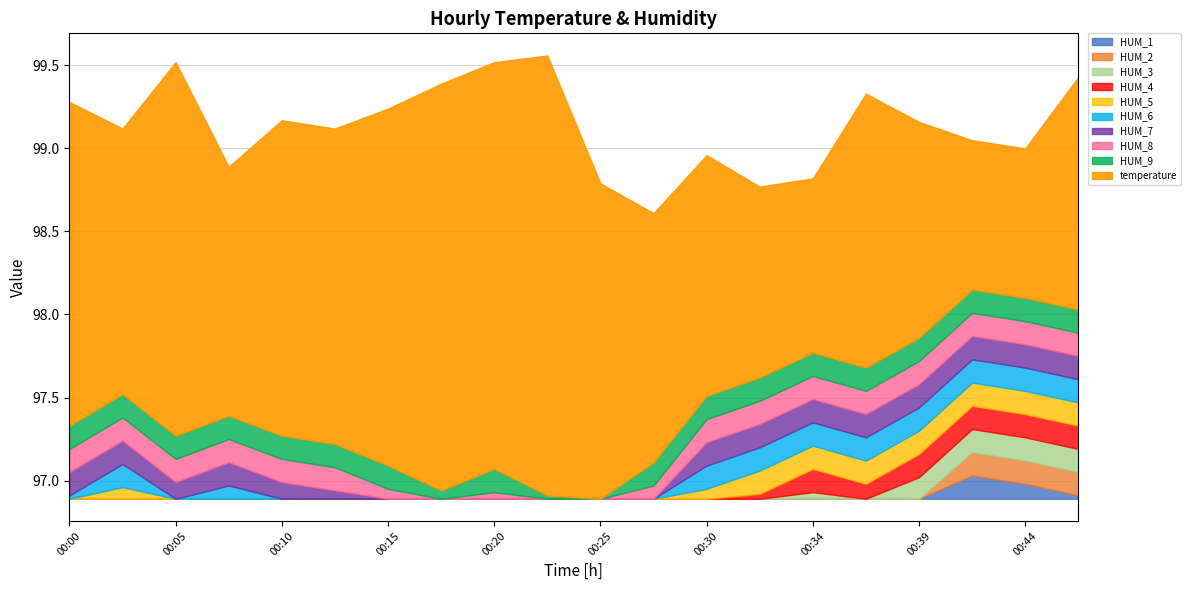

Rank the categories by humidity value from highest to lowest.

00:42, 00:44, 00:47, 00:39, 00:34, 00:37, 00:32, 00:02, 00:30, 00:07, 00:00, 00:05, 00:10, 00:12, 00:27, 00:15, 00:20, 00:17, 00:22, 00:25